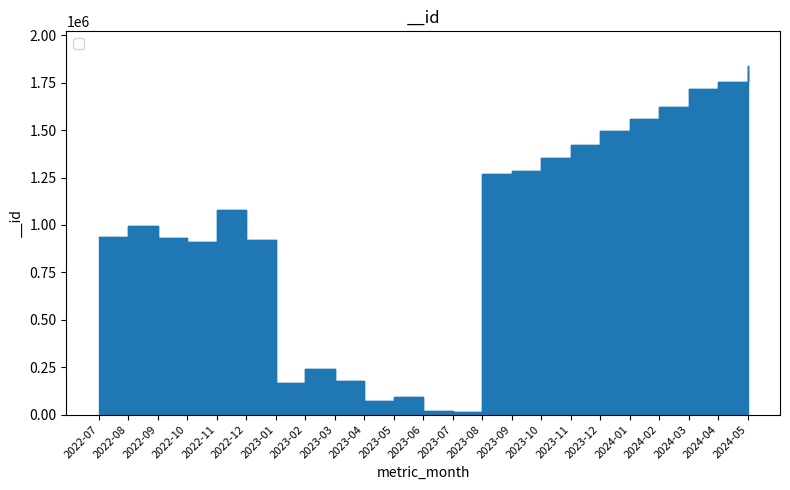

What is the label of the 14th point from the right?

2023-04